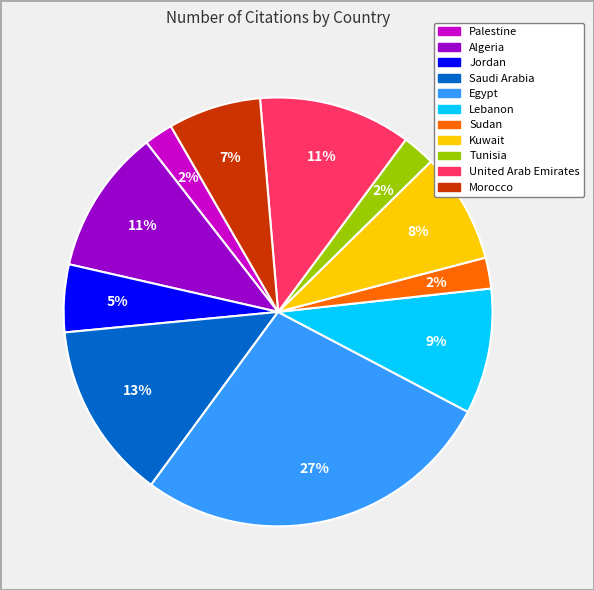

To the nearest percent, what is the average slice percentage?

9%